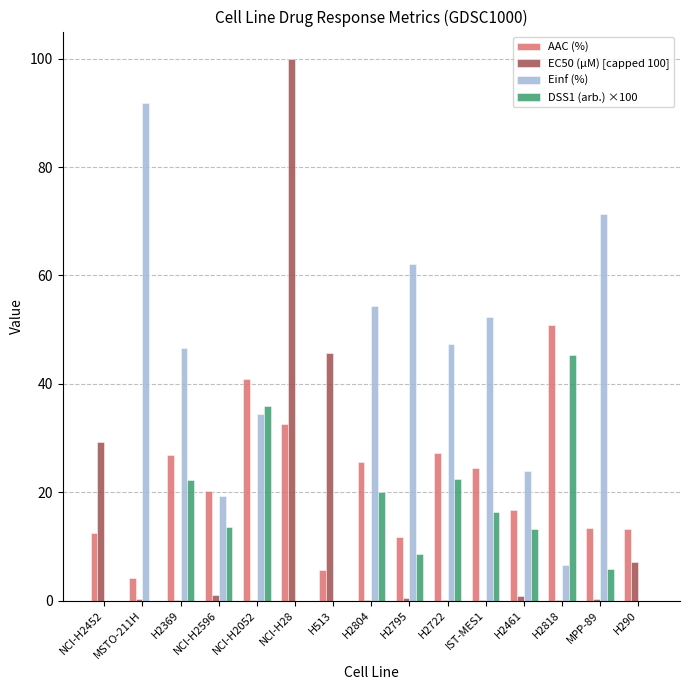

Which series has the largest total across all categories?

Einf (%)